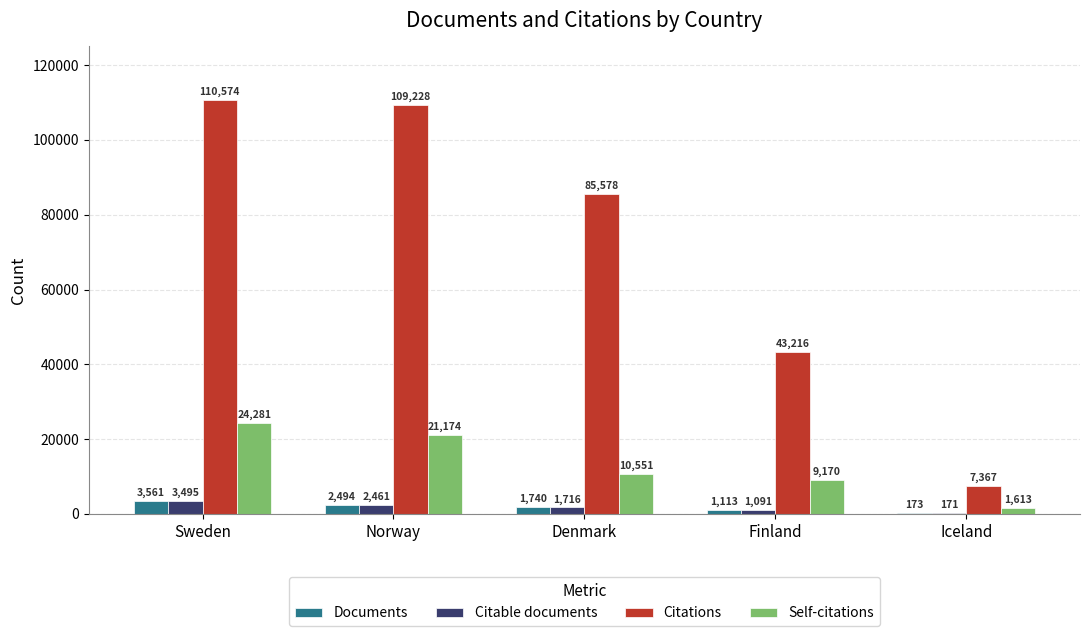

Which series changed the most between Sweden and Finland?

Citations